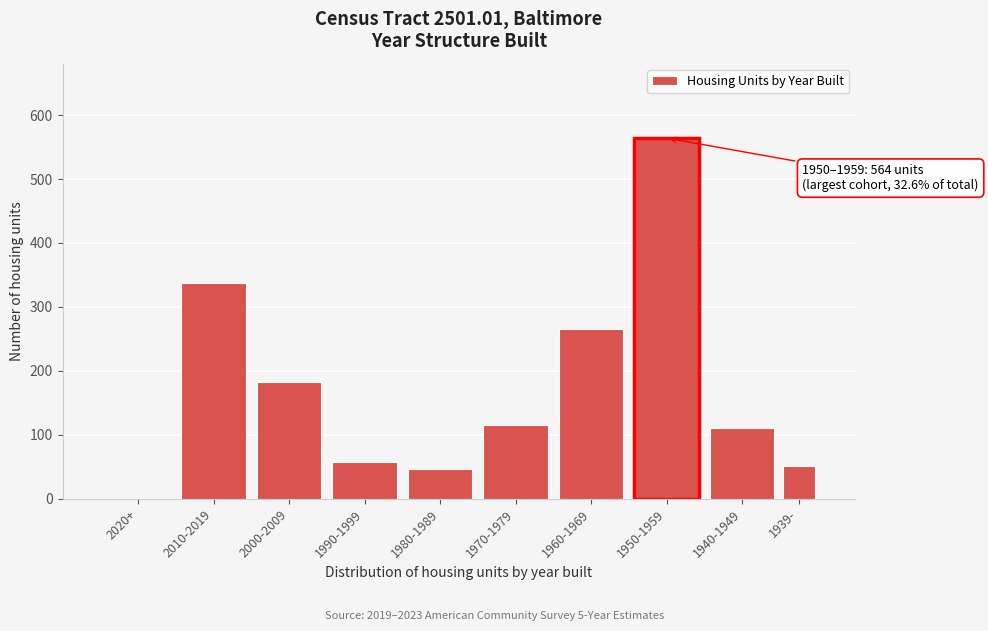

Reading right to left, transcribe all the data shown in this chart.

1939-=52	1940-1949=111	1950-1959=564	1960-1969=265	1970-1979=115	1980-1989=46	1990-1999=58	2000-2009=183	2010-2019=338	2020+=0